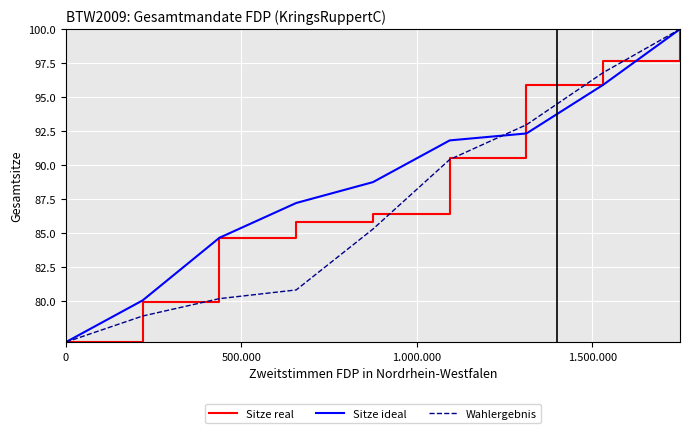

What is the maximum value shown in the chart?

100.0